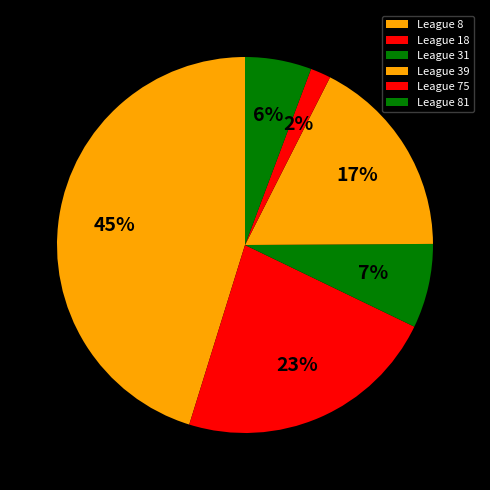

Which category has the biggest portion of the pie?

League 8